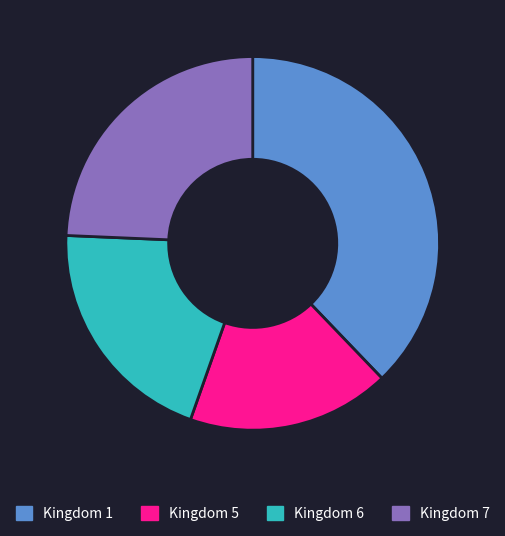

The Kingdom 7 slice represents 19% of the pie. True or false?

False